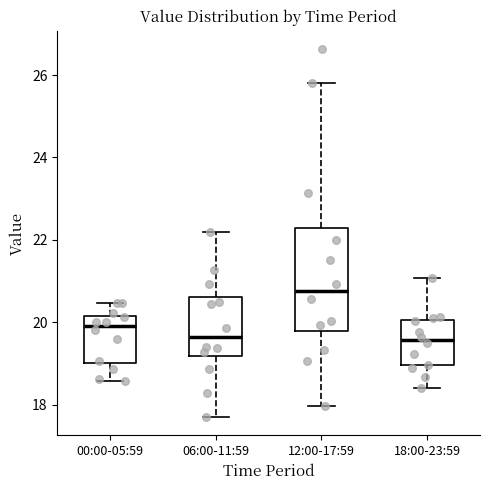

Which box is the tallest, from its lower edge to its upper edge?

12:00-17:59